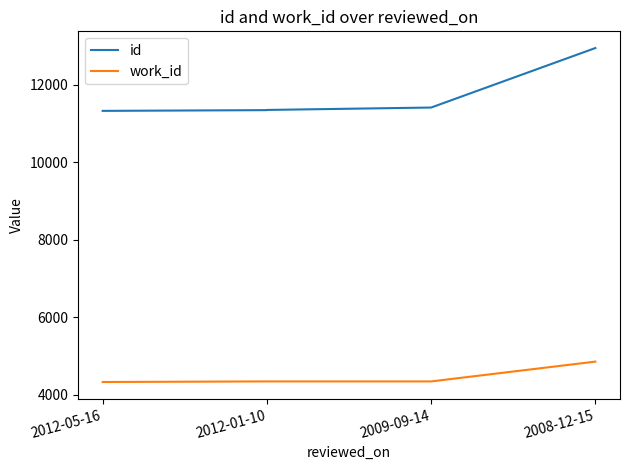

What are all the series names shown in the legend?

id, work_id